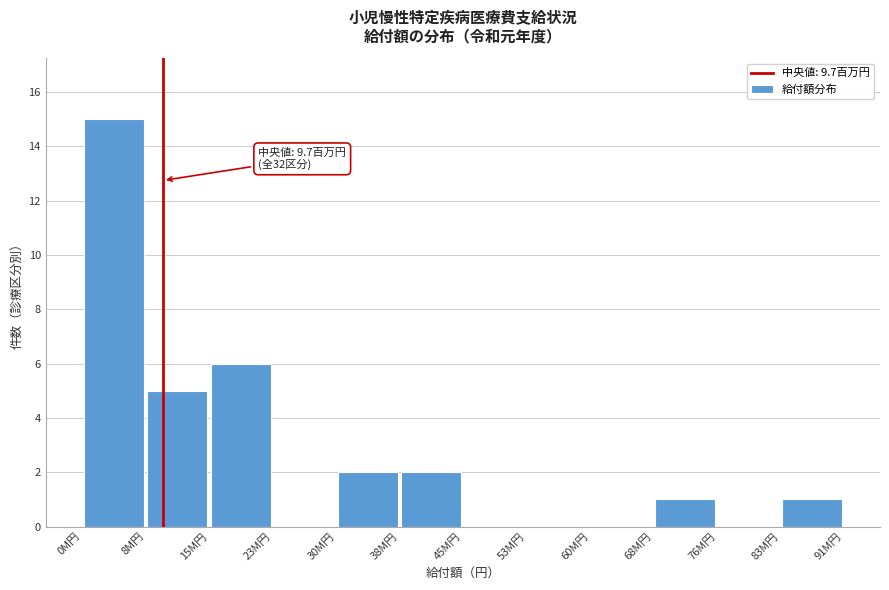

Which range on the x-axis has the tallest bar?

0 to 8